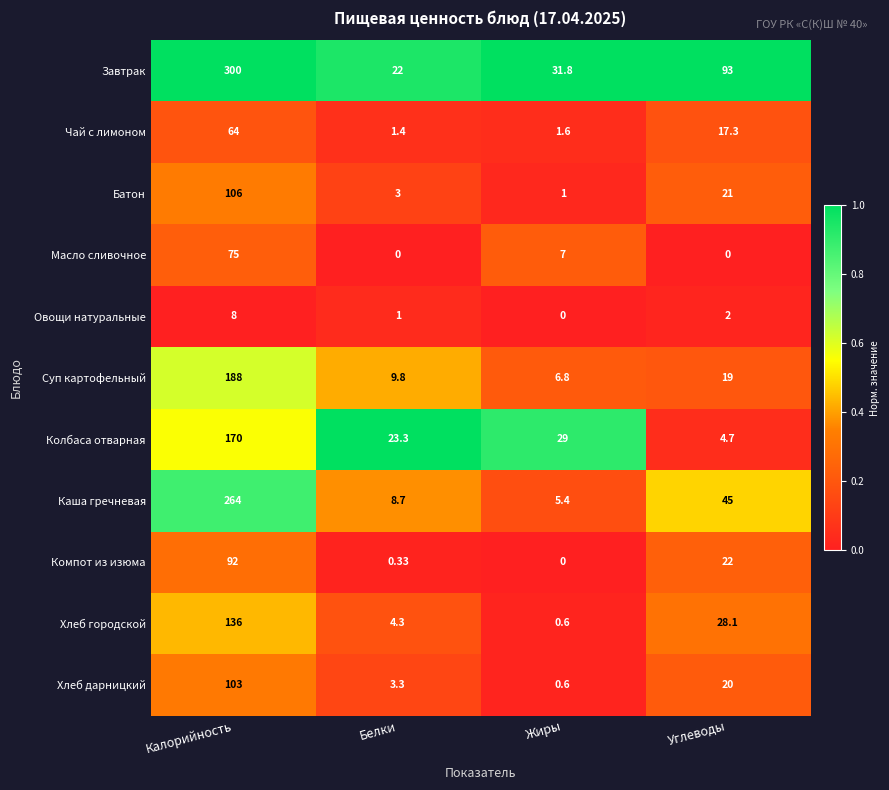

At which label does Чай с лимоном reach its minimum?

Белки